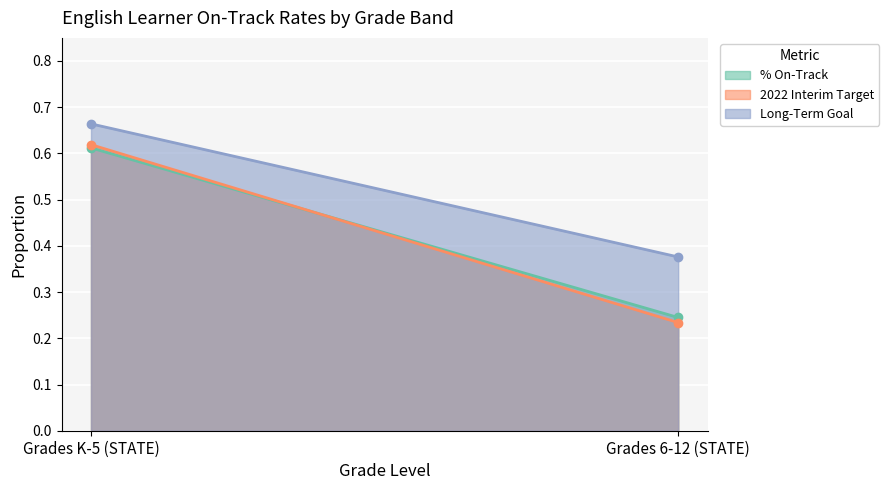

What position from the left is Grades 6-12 (STATE)?

2